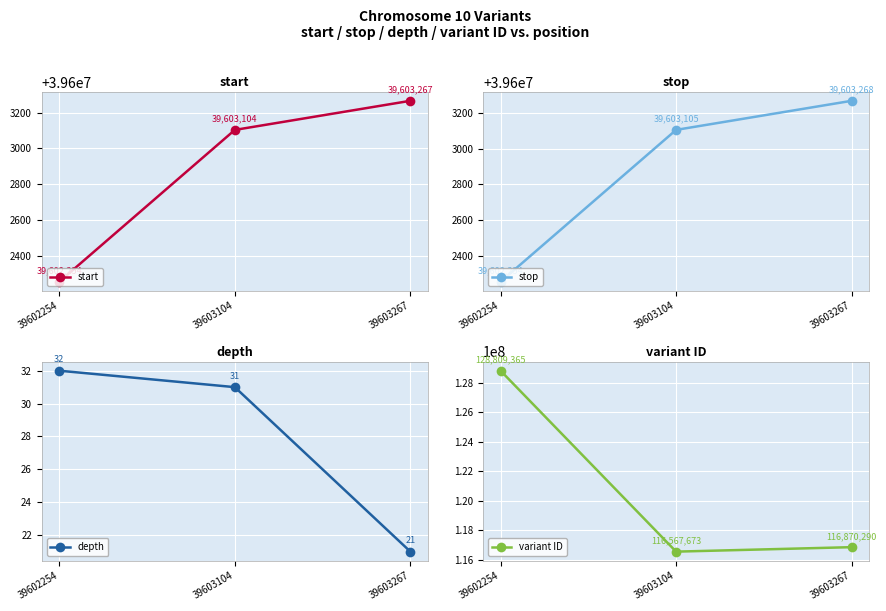

What value does the start series have at 39603104, to the nearest 10?

39603100